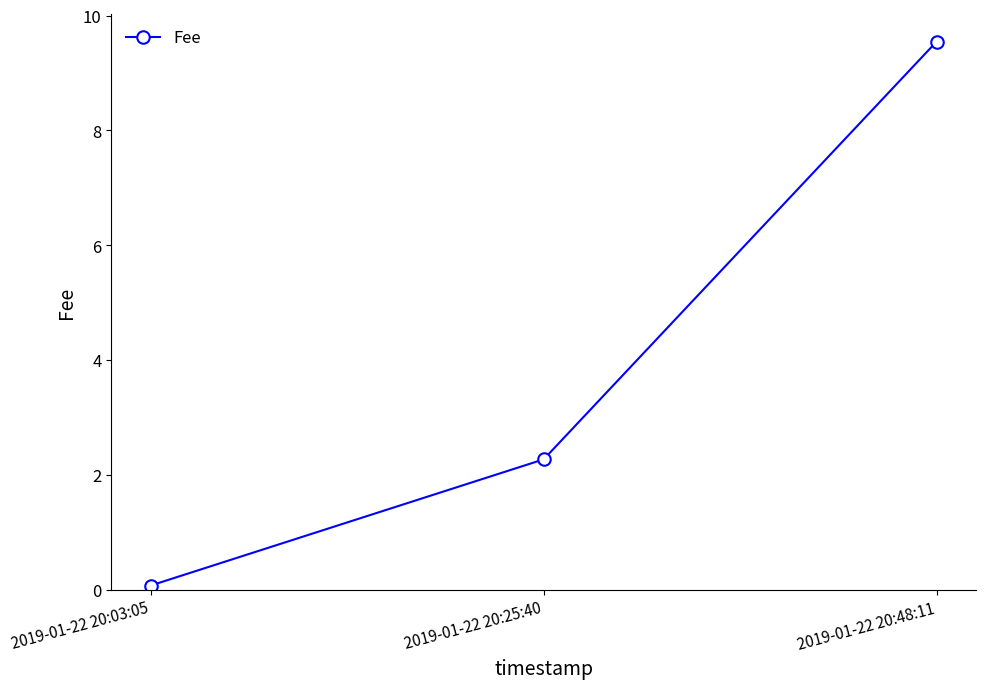

What position from the left is 2019-01-22 20:03:05?

1